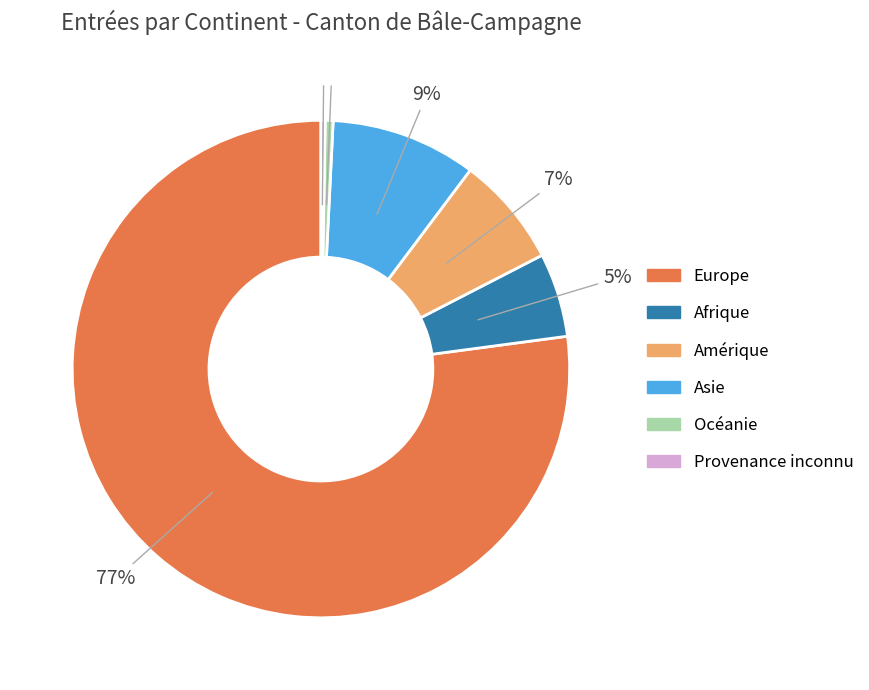

Which has a higher value, Asie or Amérique?

Asie